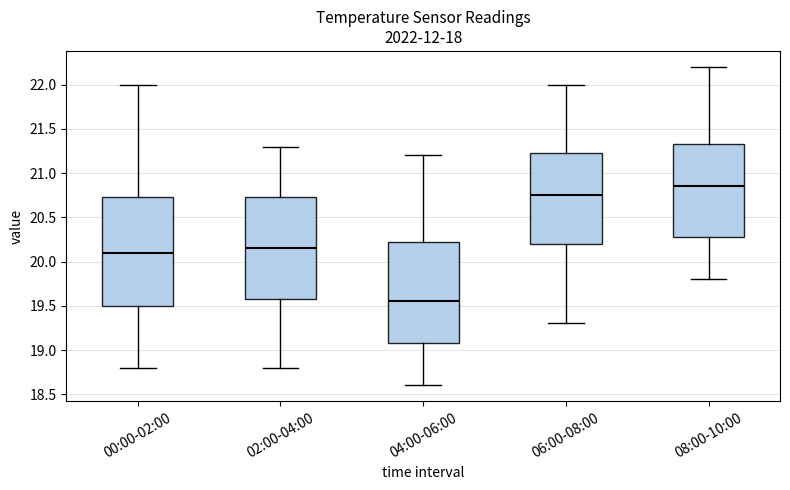

Reading left to right, read every box against the y-axis: the position of its median line, the range the box covers, and the ends of its whiskers. The values are not printed on the chart, so give them approximately, as read against the axis.

00:00-02:00: median 20.10, box 19.50 to 20.75, whiskers 18.80 to 22.00
02:00-04:00: median 20.15, box 19.60 to 20.75, whiskers 18.80 to 21.30
04:00-06:00: median 19.55, box 19.10 to 20.25, whiskers 18.60 to 21.20
06:00-08:00: median 20.75, box 20.20 to 21.25, whiskers 19.30 to 22.00
08:00-10:00: median 20.85, box 20.30 to 21.35, whiskers 19.80 to 22.20